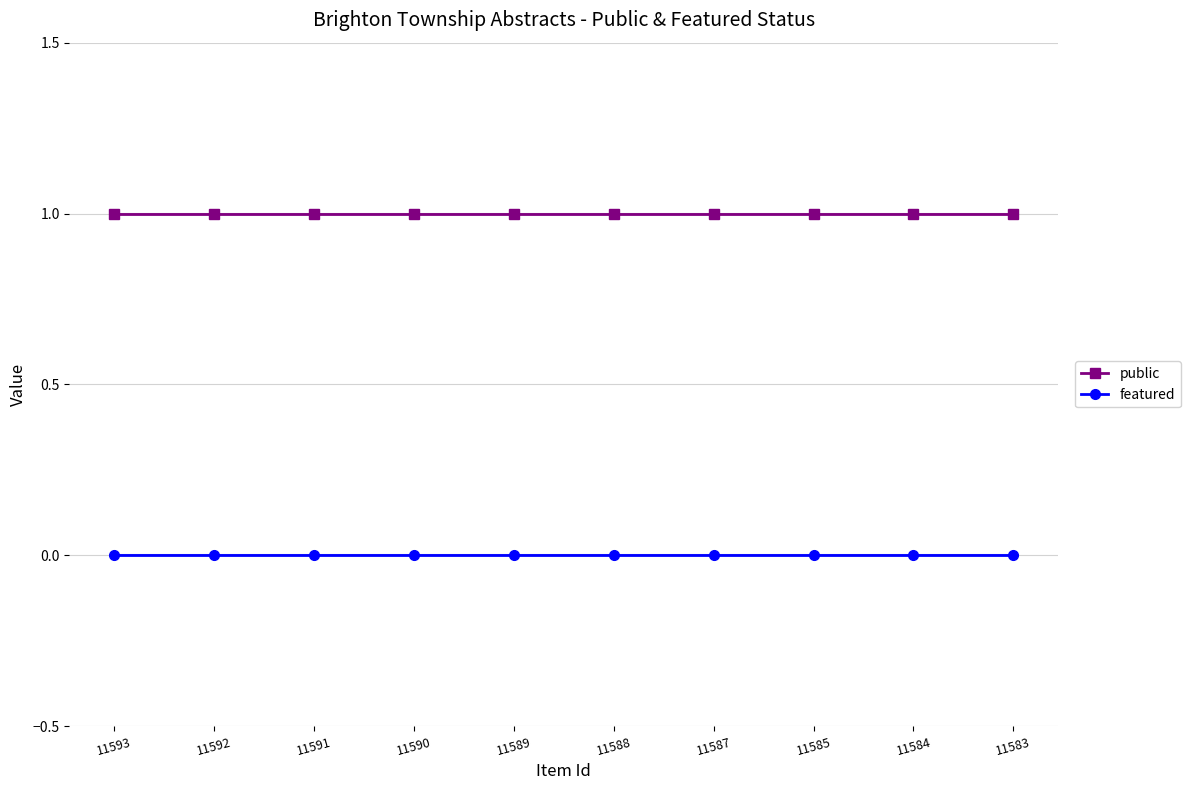

True or false: featured and public cross at least once.

False